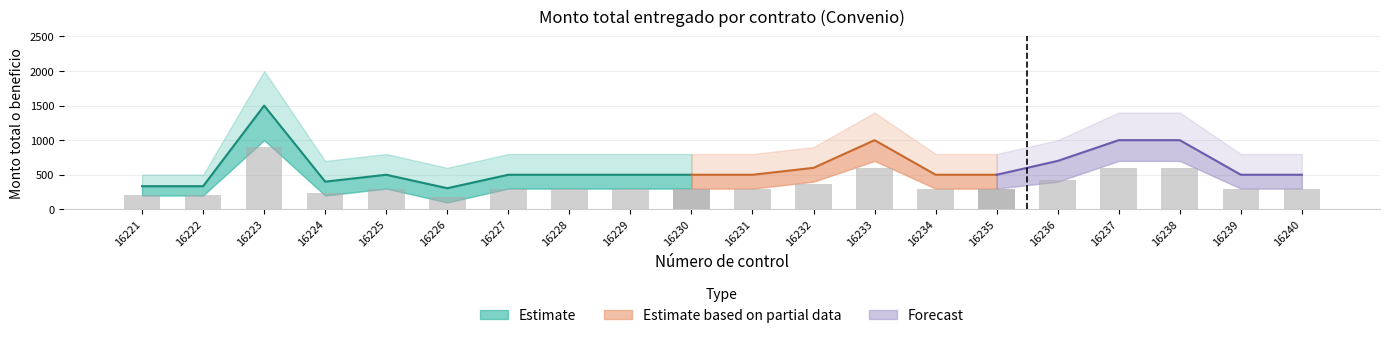

Reading right to left, what are all the values shown in this chart?

Monto total: 16240=500.0	16239=500.0	16238=1000.0	16237=1000.0	16236=700.0	16235=500.0	16234=500.0	16233=1000.0	16232=600.0	16231=500.0	16230=500.0	16229=500.0	16228=500.0	16227=500.0	16226=305.3	16225=500.0	16224=400.0	16223=1500.0	16222=334.2	16221=334.2
Monto entregado: 16240=500.0	16239=500.0	16238=1000.0	16237=1000.0	16236=700.0	16235=500.0	16234=500.0	16233=1000.0	16232=600.0	16231=500.0	16230=500.0	16229=500.0	16228=500.0	16227=500.0	16226=305.3	16225=500.0	16224=400.0	16223=1500.0	16222=334.2	16221=334.2
Monto upper: 16240=800.0	16239=800.0	16238=1400.0	16237=1400.0	16236=1000.0	16235=800.0	16234=800.0	16233=1400.0	16232=900.0	16231=800.0	16230=800.0	16229=800.0	16228=800.0	16227=800.0	16226=600.0	16225=800.0	16224=700.0	16223=2000.0	16222=500.0	16221=500.0
Monto lower: 16240=300.0	16239=300.0	16238=700.0	16237=700.0	16236=400.0	16235=300.0	16234=300.0	16233=700.0	16232=400.0	16231=300.0	16230=300.0	16229=300.0	16228=300.0	16227=300.0	16226=100.0	16225=300.0	16224=200.0	16223=1000.0	16222=200.0	16221=200.0